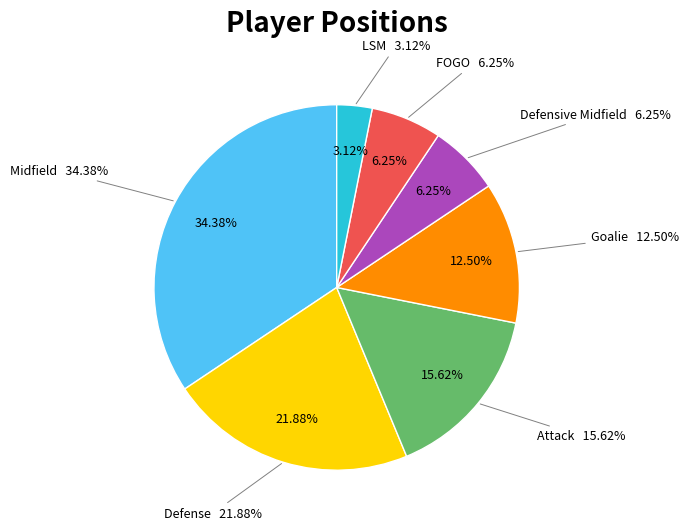

Which category has the biggest portion of the pie?

Midfield